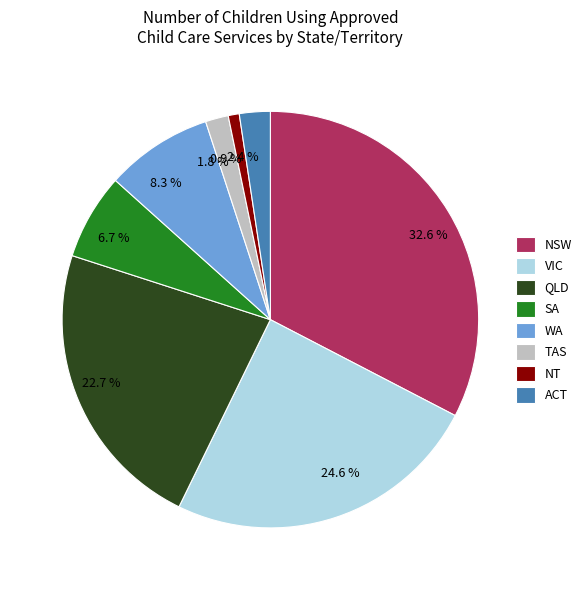

True or false: VIC accounts for 25% of the total.

True